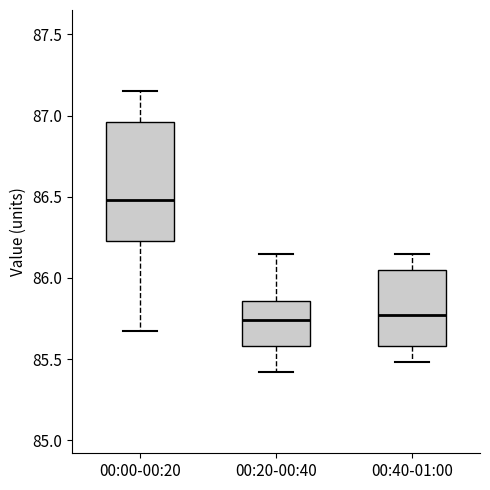

Reading left to right, read every box against the y-axis: the position of its median line, the range the box covers, and the ends of its whiskers. The values are not printed on the chart, so give them approximately, as read against the axis.

00:00-00:20: median 86.50, box 86.25 to 86.95, whiskers 85.65 to 87.15
00:20-00:40: median 85.75, box 85.60 to 85.85, whiskers 85.40 to 86.15
00:40-01:00: median 85.75, box 85.60 to 86.05, whiskers 85.50 to 86.15